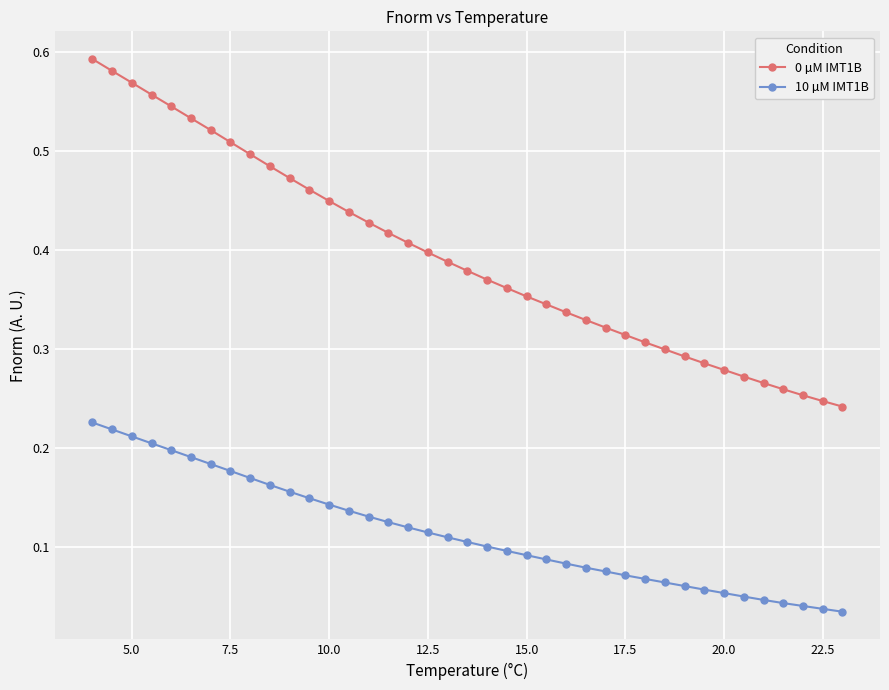

What is the sum of all 10 µM IMT1B values?

4.5